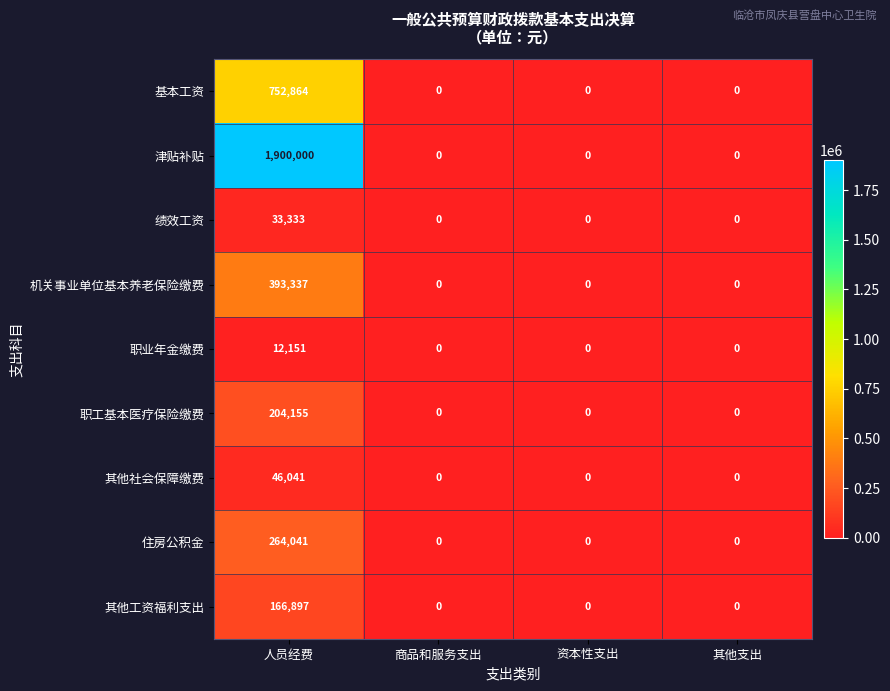

At which category is the sum across all series the highest?

人员经费